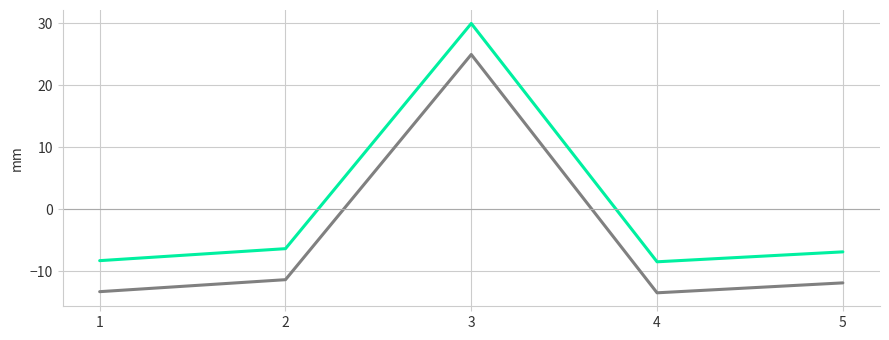

At which category is the sum across all series the highest?

3